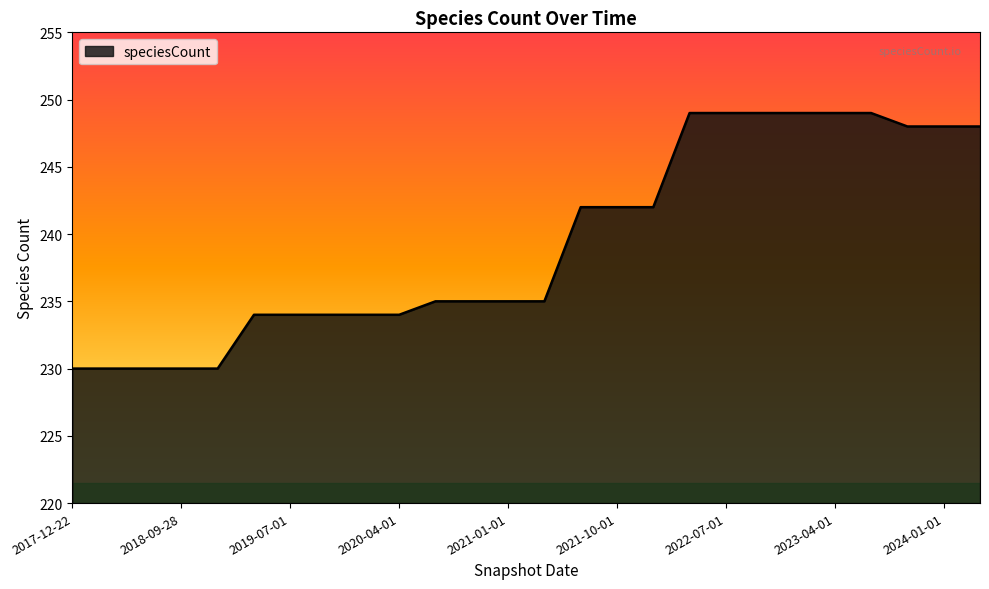

What is the greatest value displayed?

249